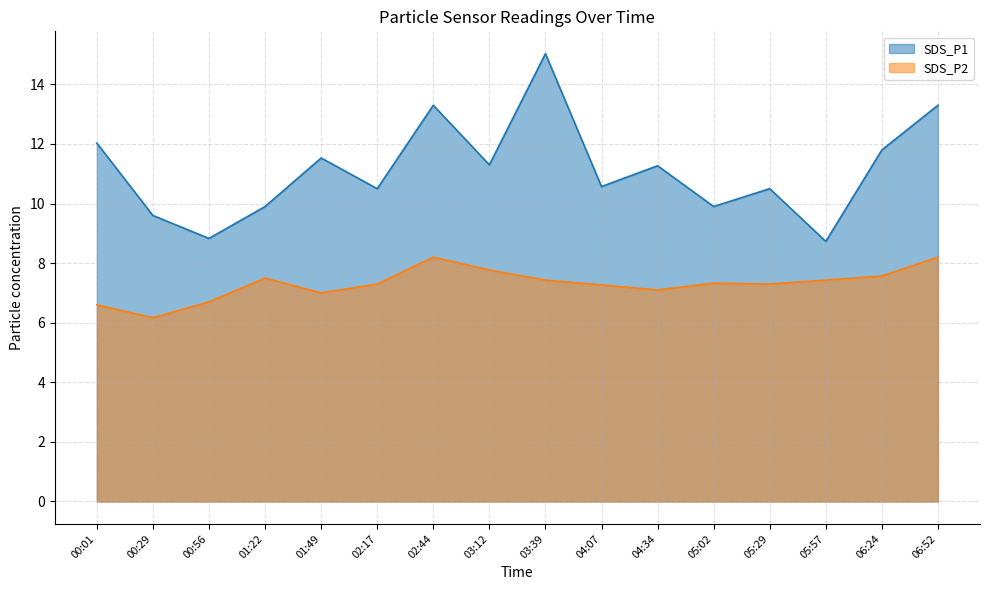

Between 00:29 and 03:12, which is larger?

03:12